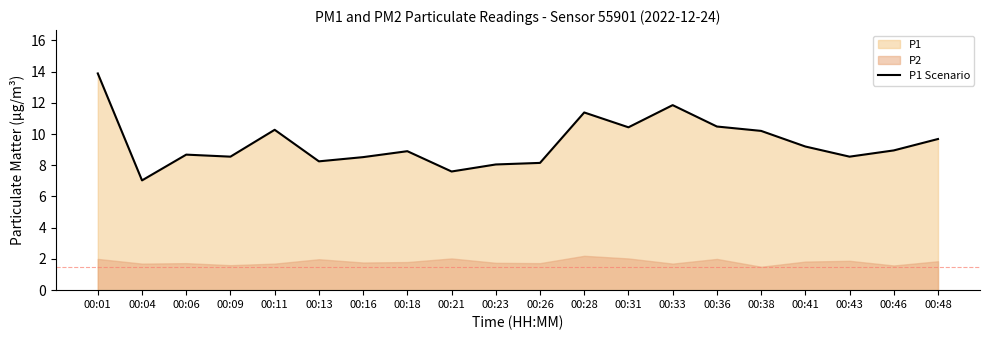

What is the average value?

9.4